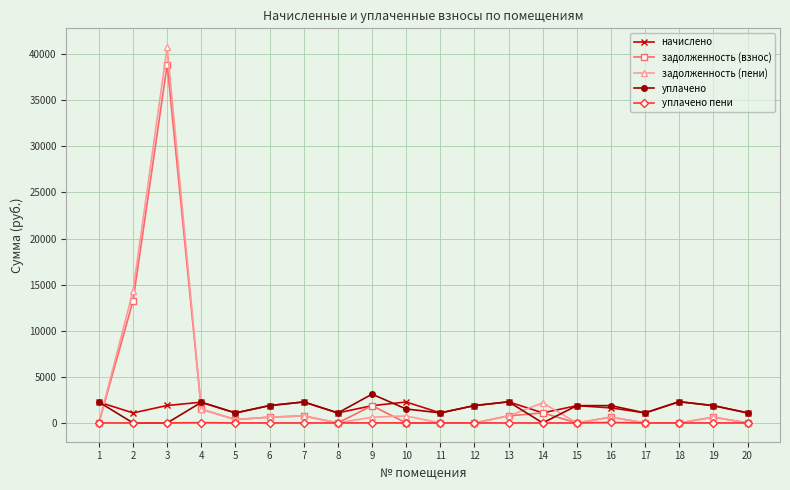

Is this an area chart (filled region under the line)?

No